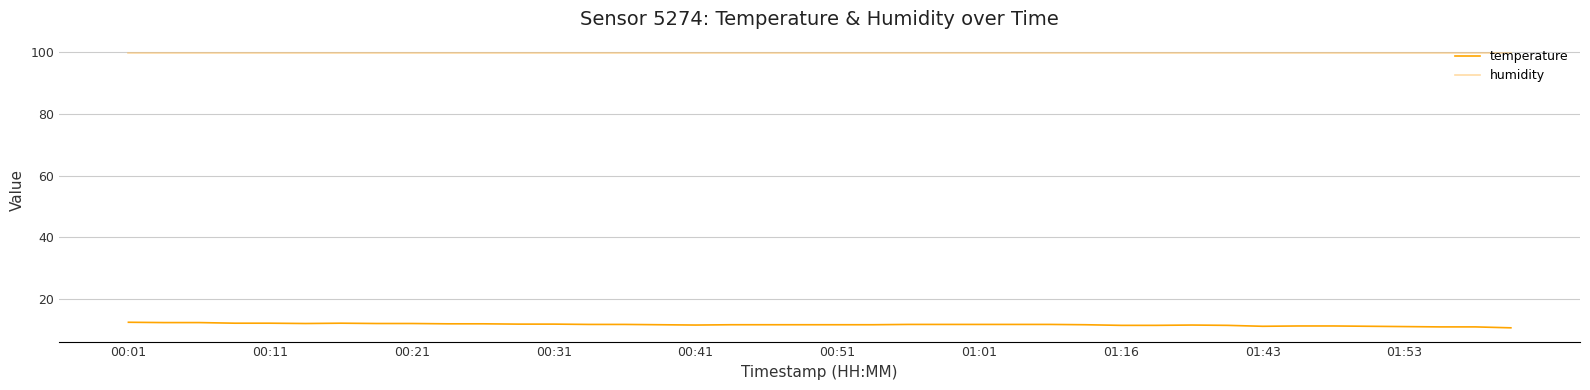

True or false: humidity and temperature cross at least once.

False